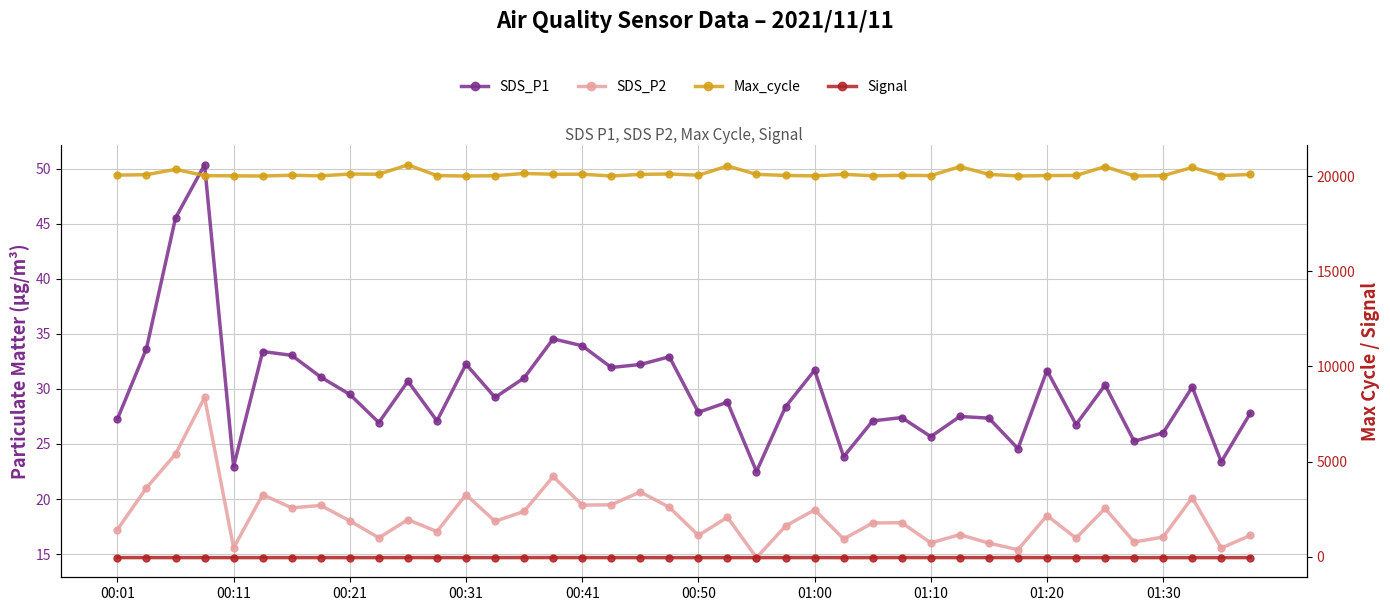

What is the difference between the highest and lowest values at 39?

20153.0